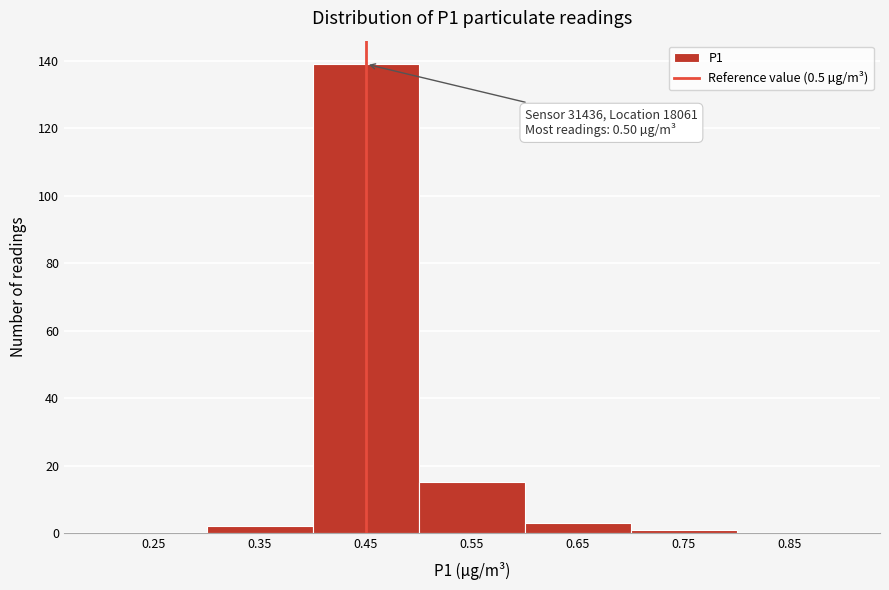

Reading right to left, transcribe all the data shown in this chart.

0.85=0	0.75=1	0.65=3	0.55=15	0.45=139	0.35=2	0.25=0